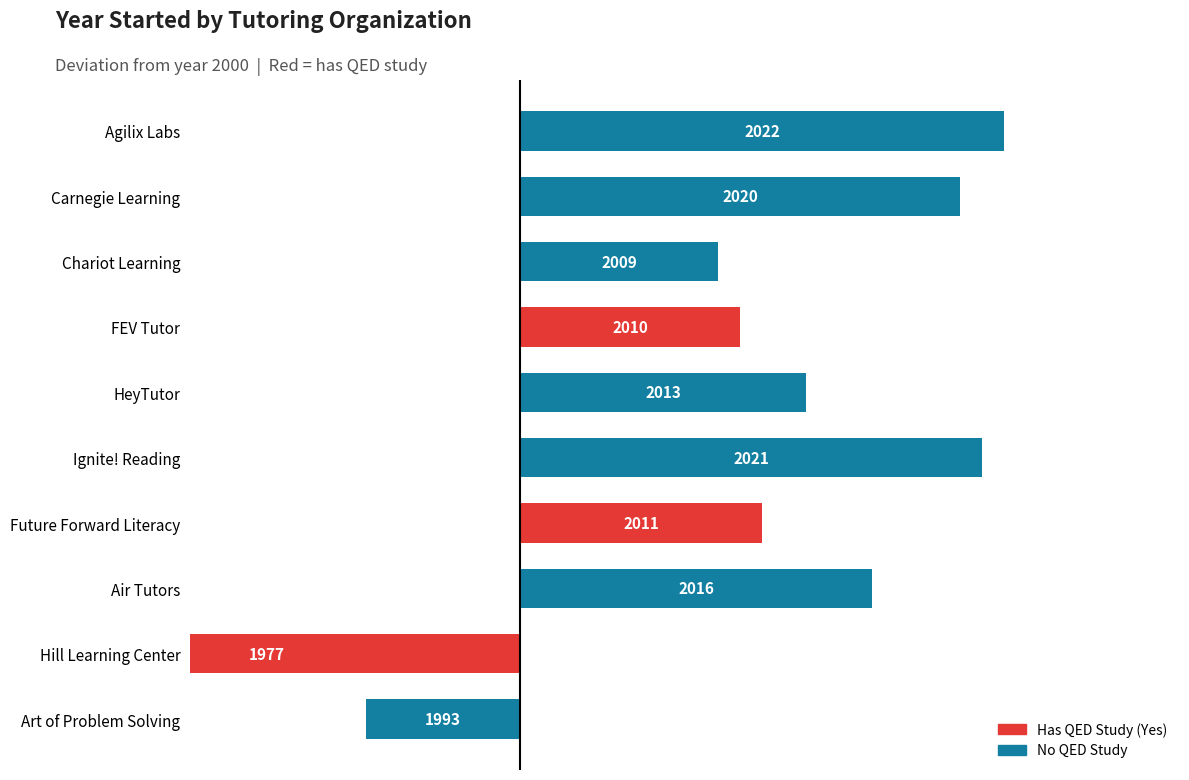

What is the difference between the second highest and second lowest values?

28